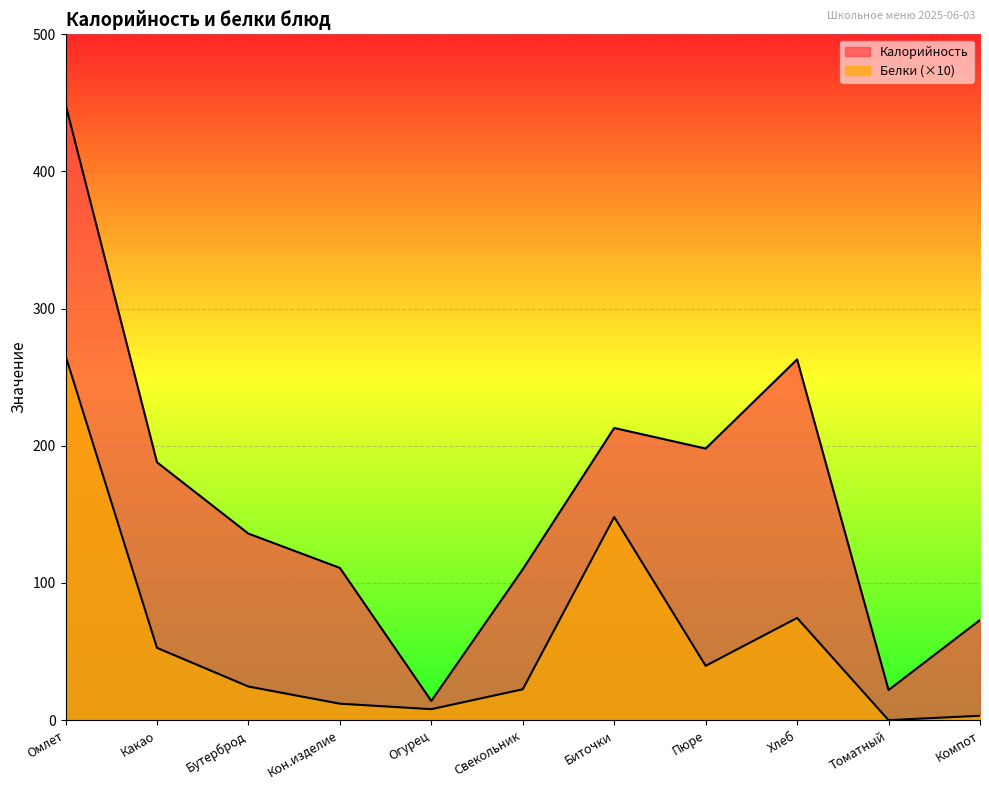

At which category is the sum across all series the highest?

Омлет